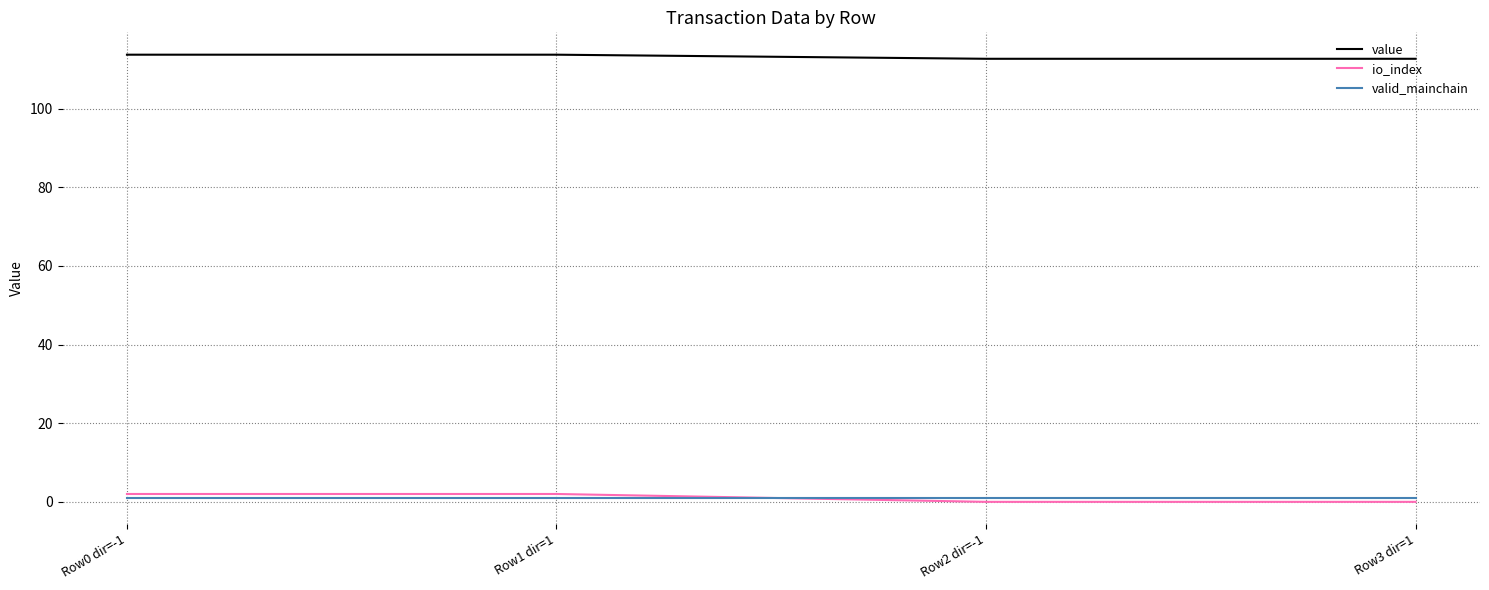

True or false: value and io_index cross at least once.

False